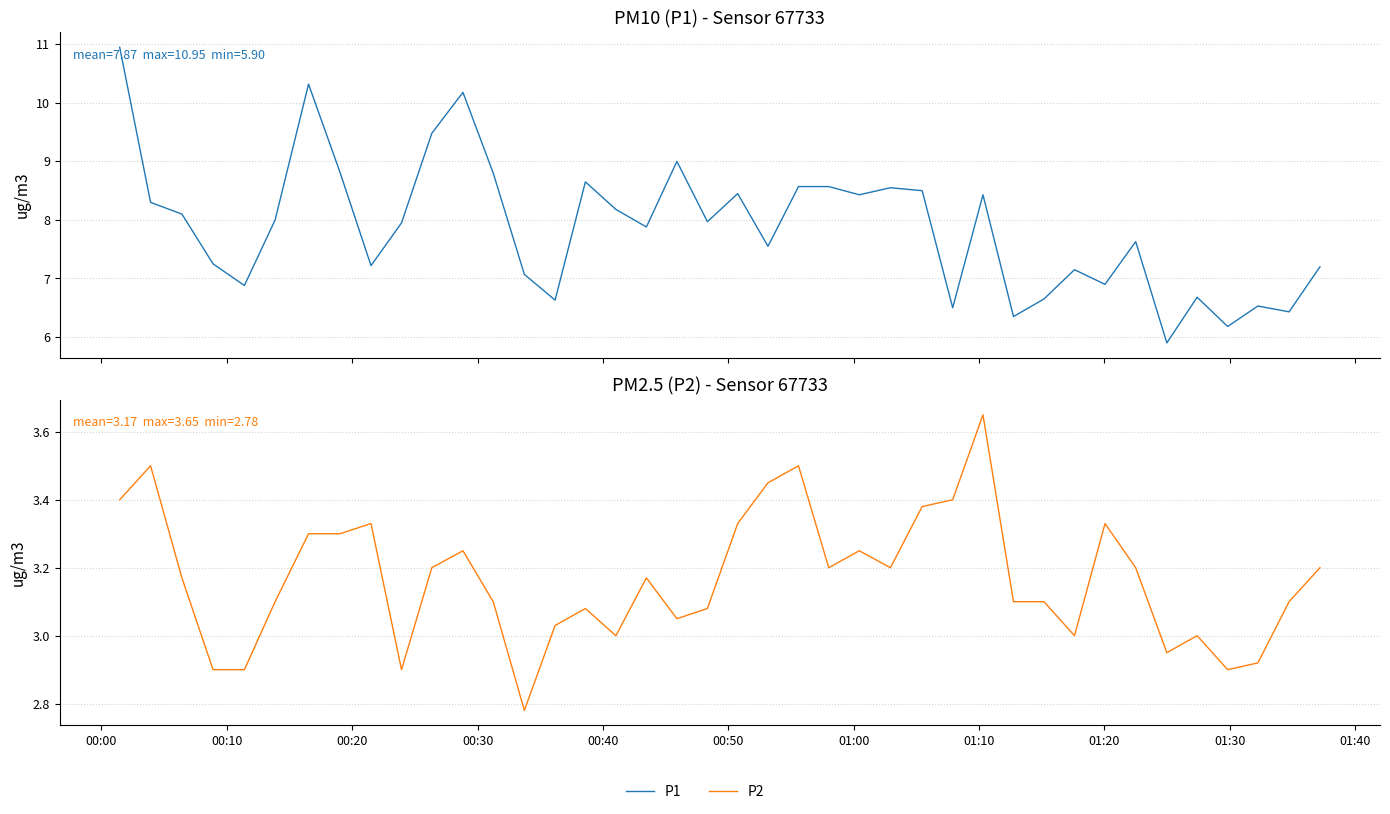

What value does the P2 series have at 00:50?

3.1